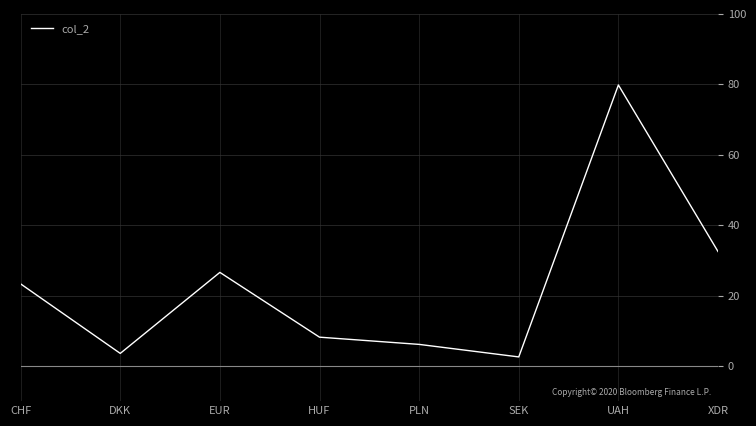

True or false: the data shows 32.5 at XDR.

True